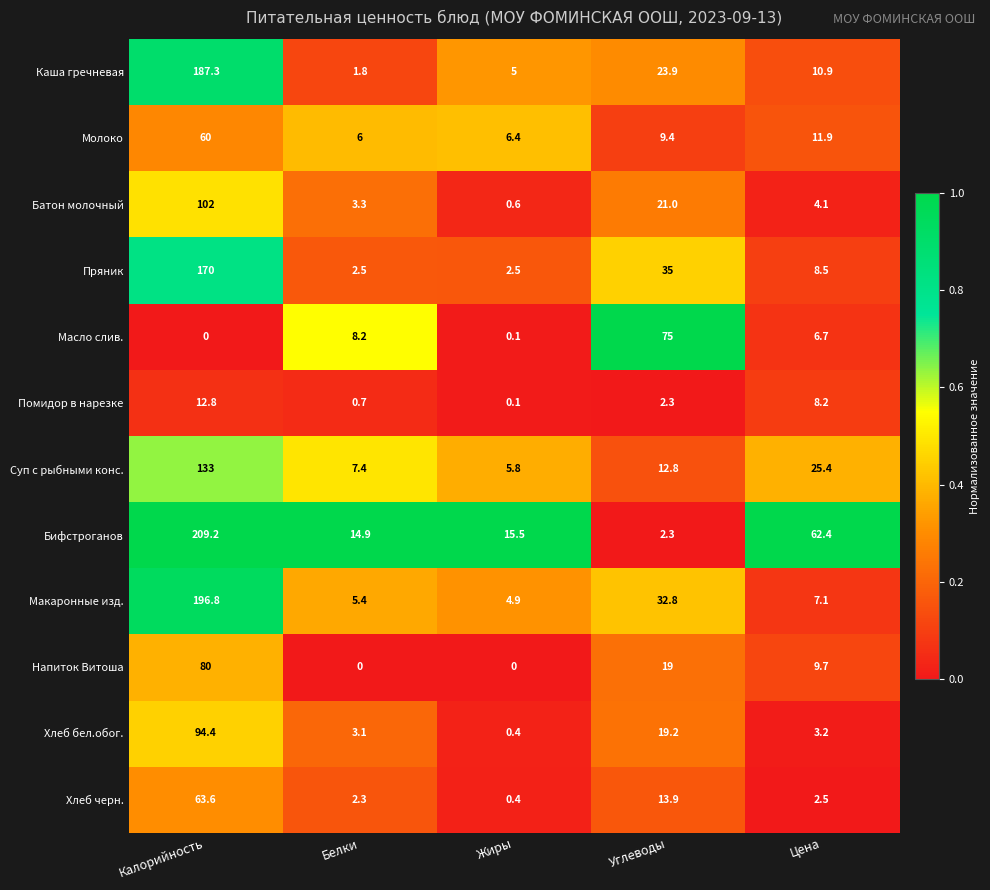

How many data points does each series have?

5